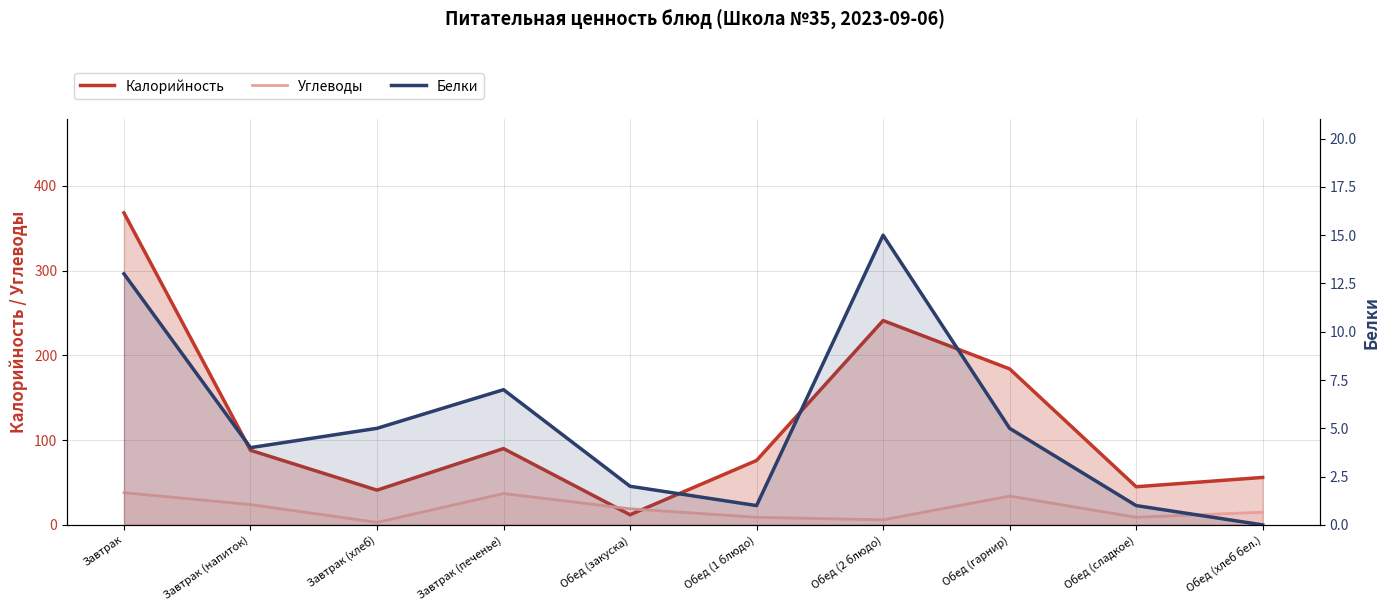

Which series has the widest spread of values?

Калорийность